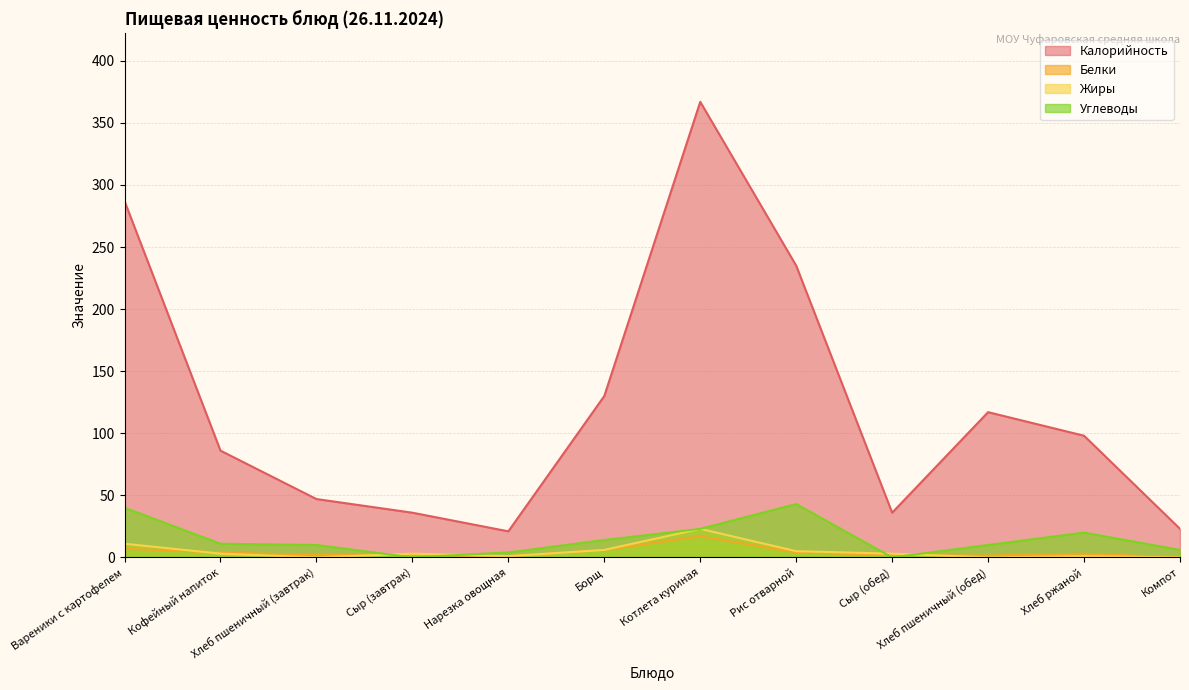

What is the label of the 5th point from the left?

Нарезка овощная